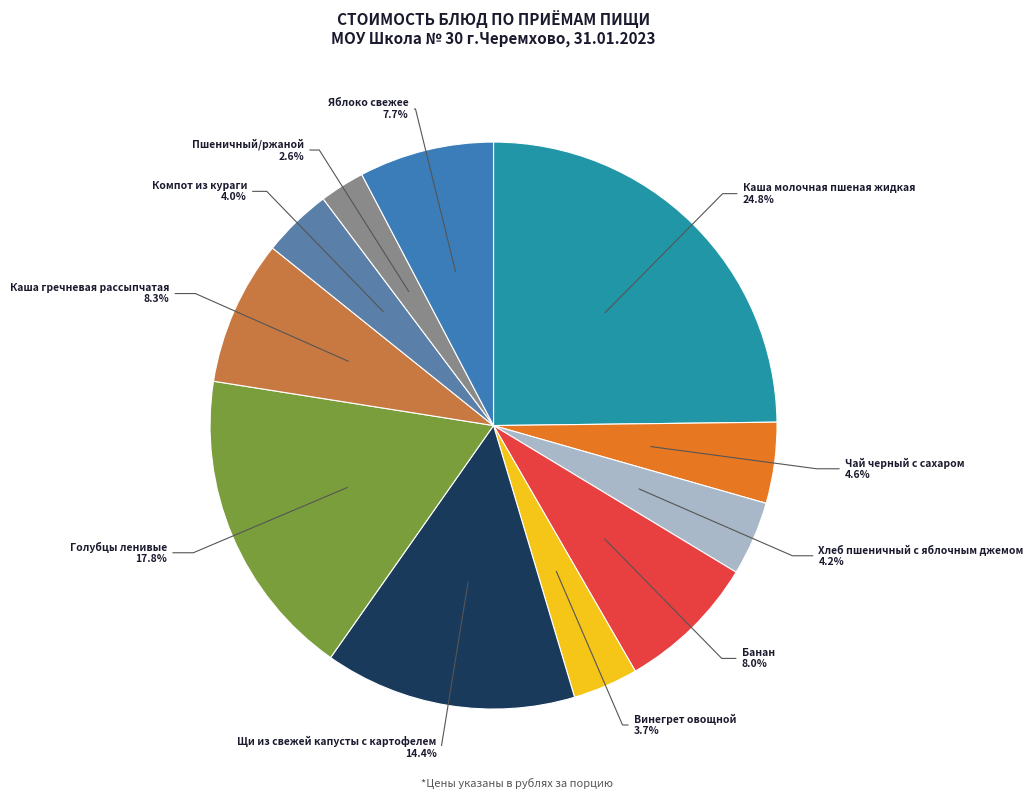

How many segments does this pie chart have?

11